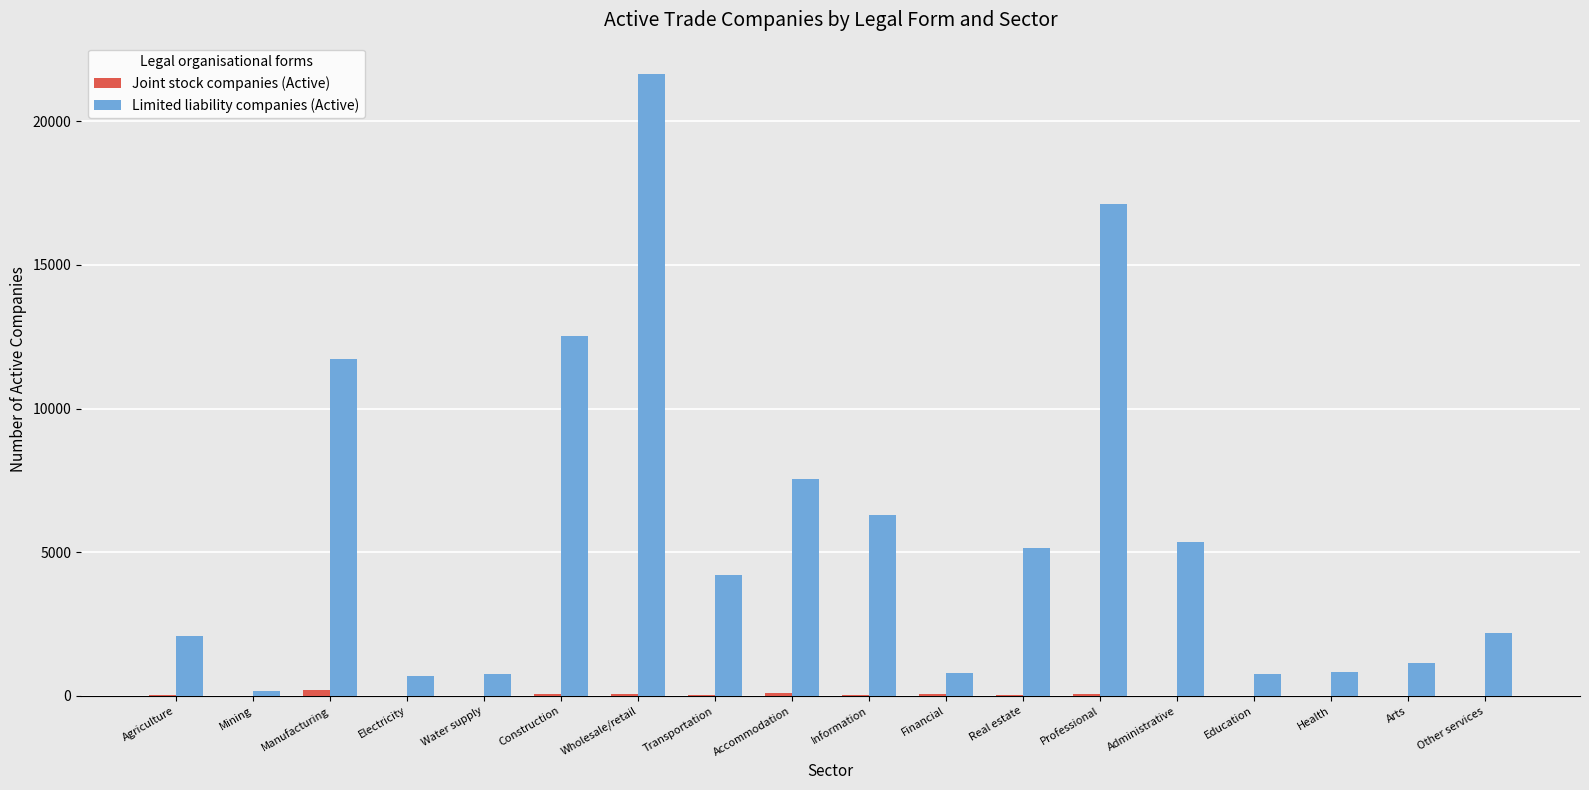

Are the bars grouped side by side (vs. stacked)?

Yes